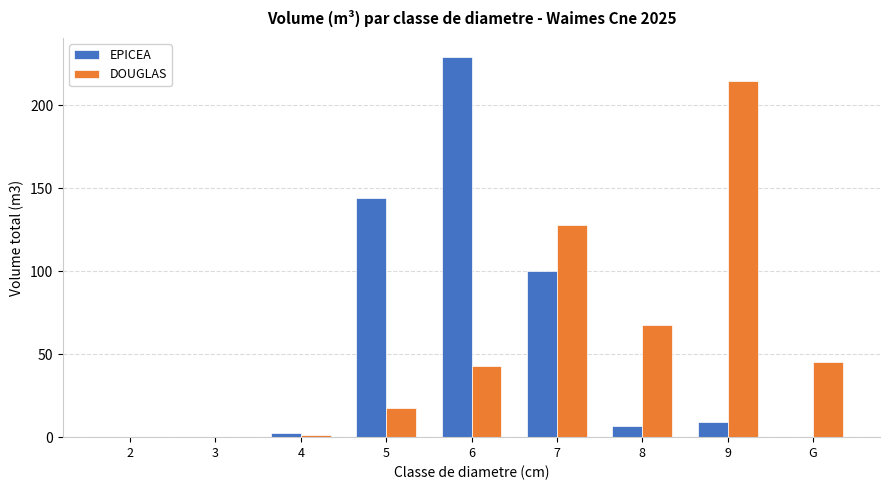

Which label corresponds to the largest value in the chart?

6